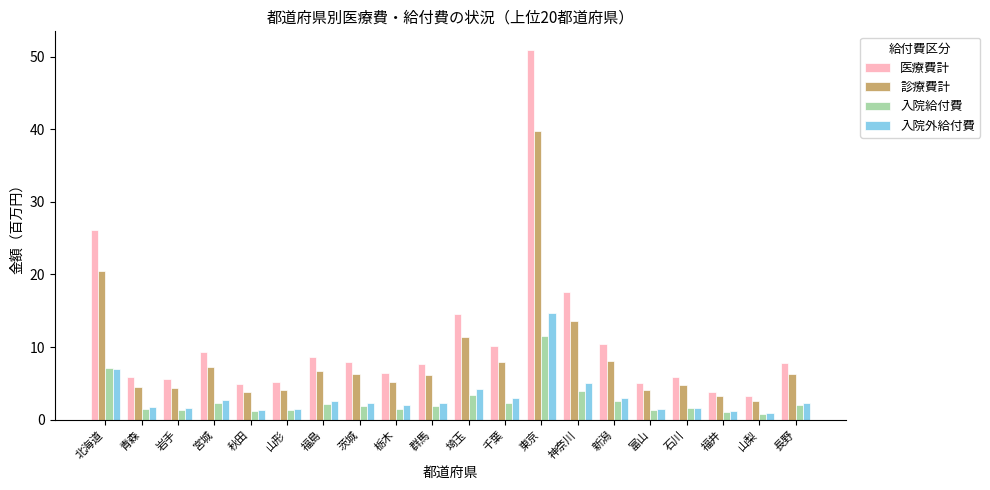

What is the value of the 入院給付費 bar at the 8th from the left?

1.9